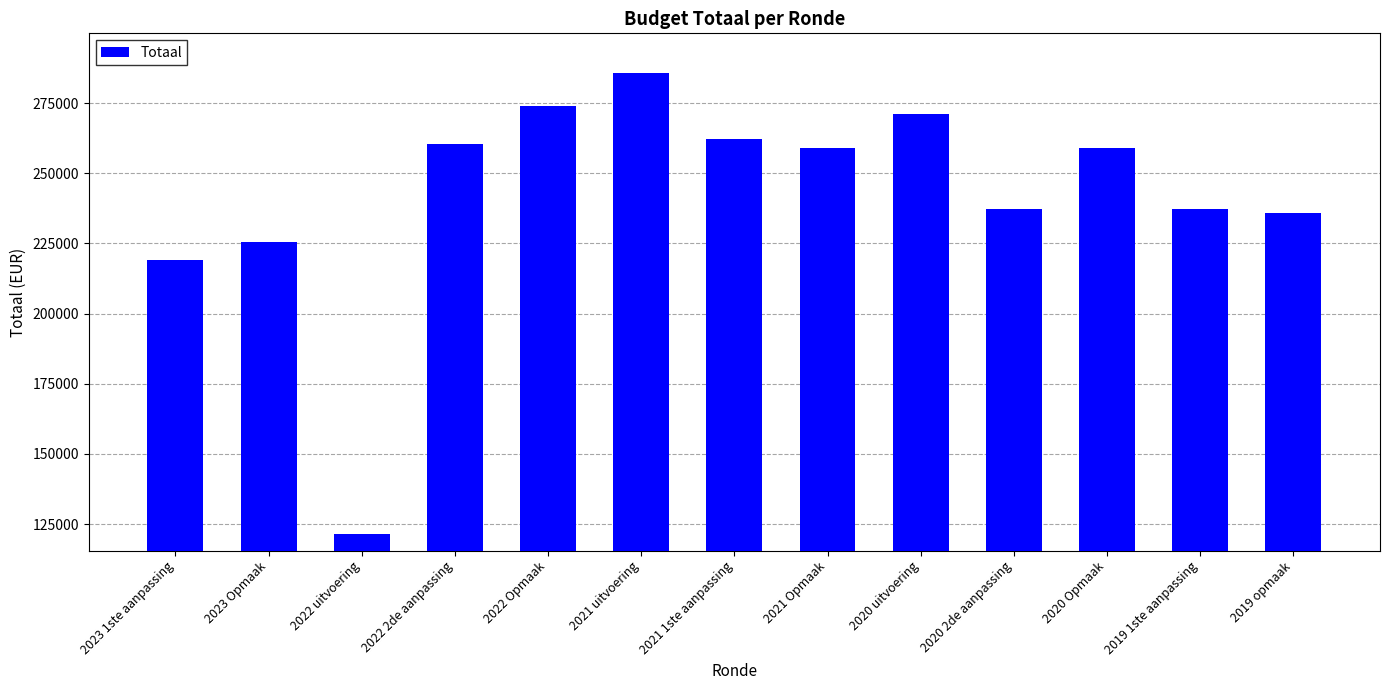

What is the sum of the values at 2020 Opmaak and 2021 Opmaak?

517855